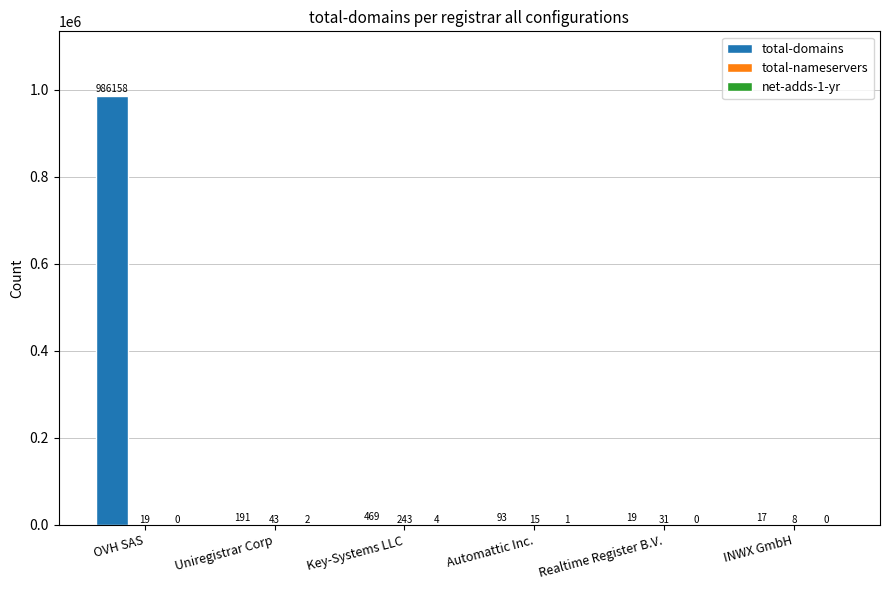

What is the approximate value of total-domains at Key-Systems LLC, to the nearest 100?

500